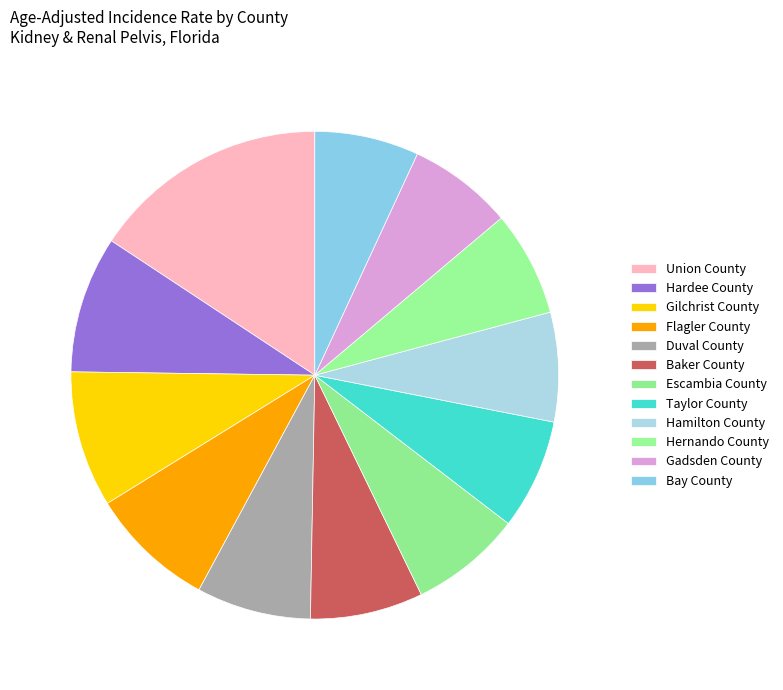

Approximately how many times larger is the value at Hamilton County compared to Bay County?

1.0